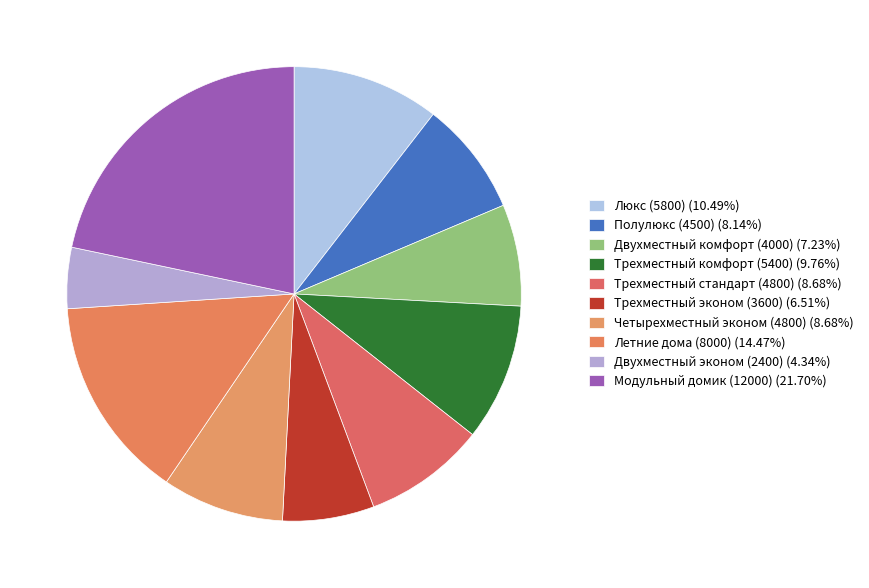

To the nearest percent, what is the difference between the largest and smallest slice percentages?

17%